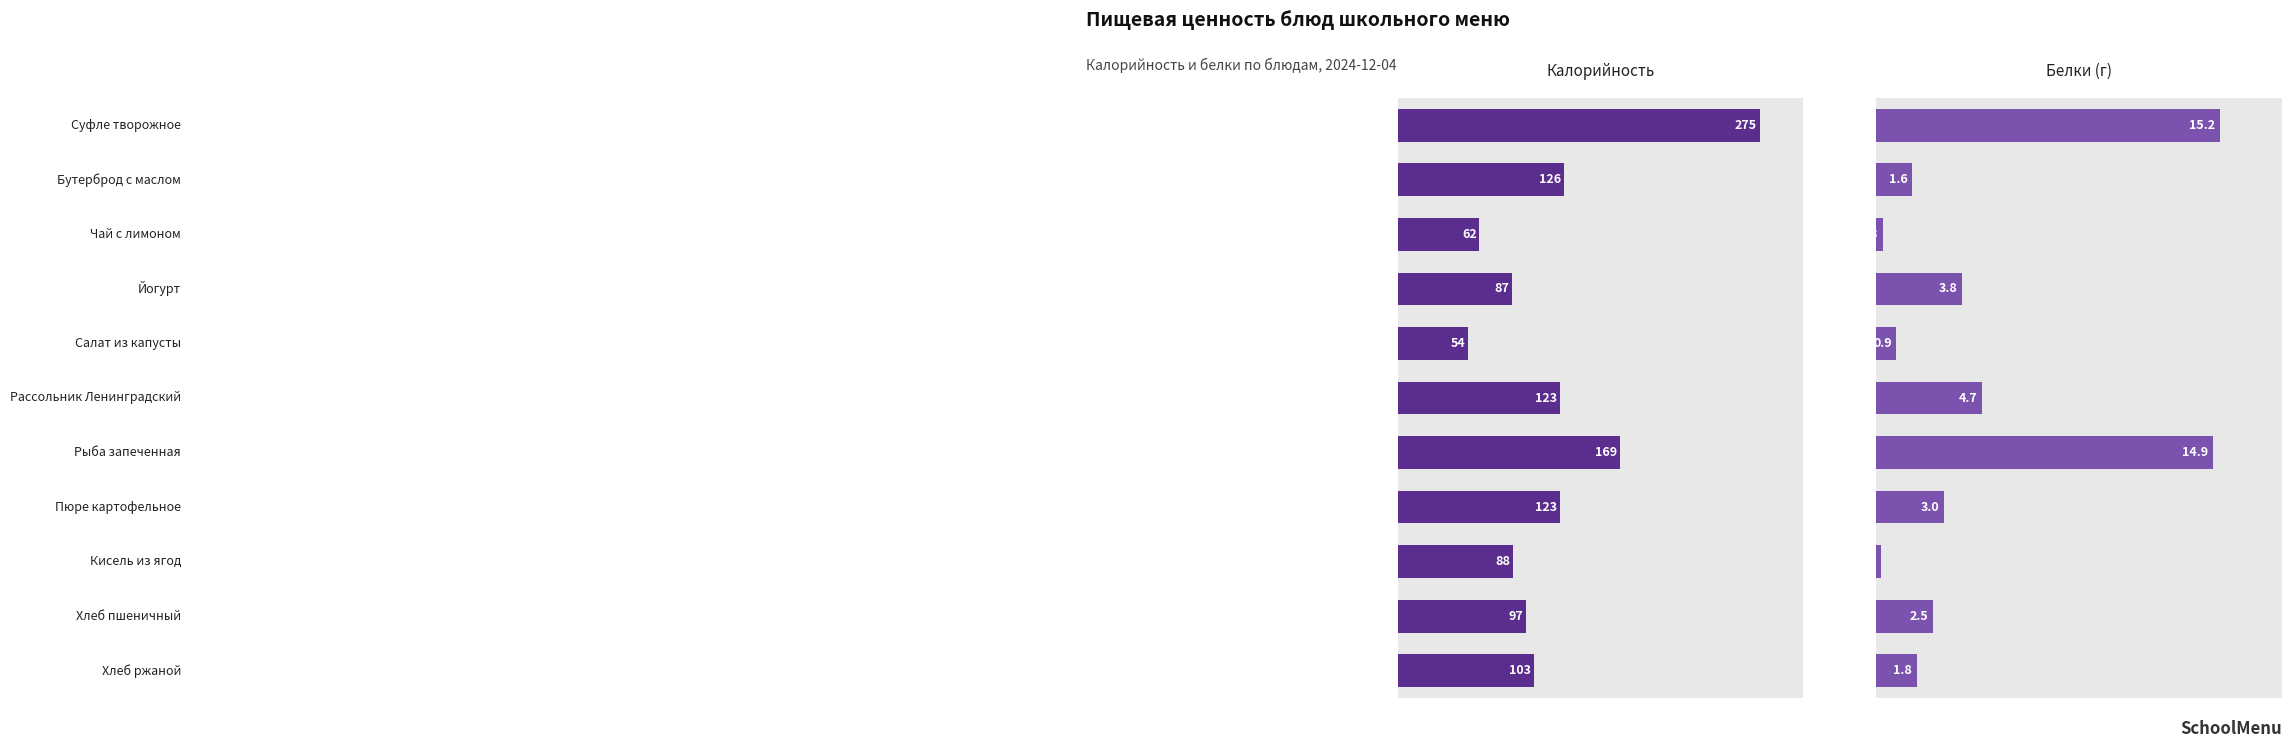

How many values in the Белки series exceed 2?

6